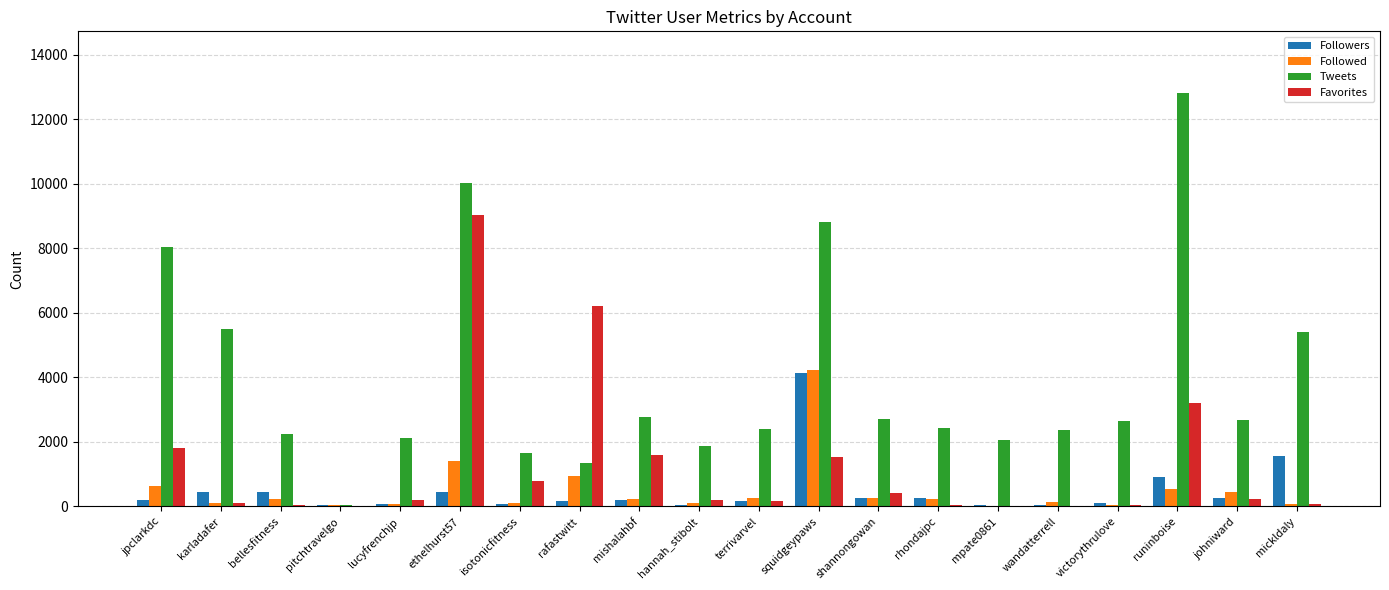

Which label corresponds to the largest value in the chart?

runinboise